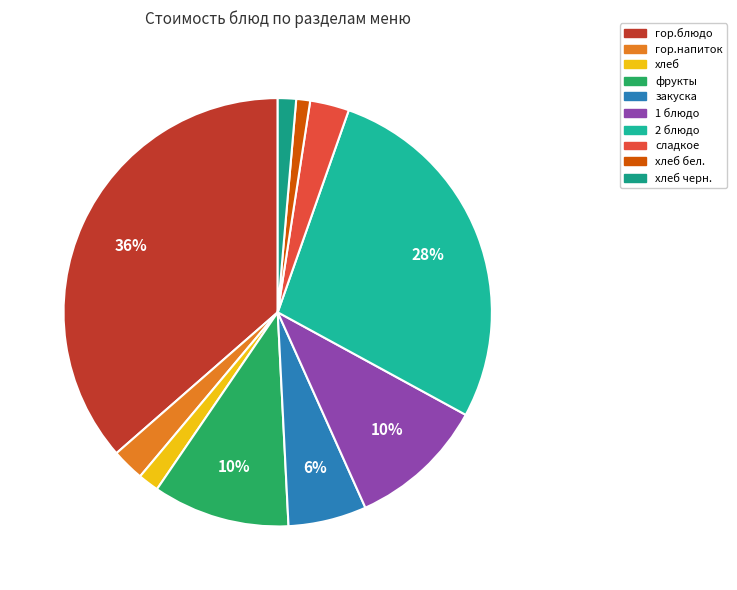

To the nearest percent, what percentage of the pie is 1 блюдо?

10%